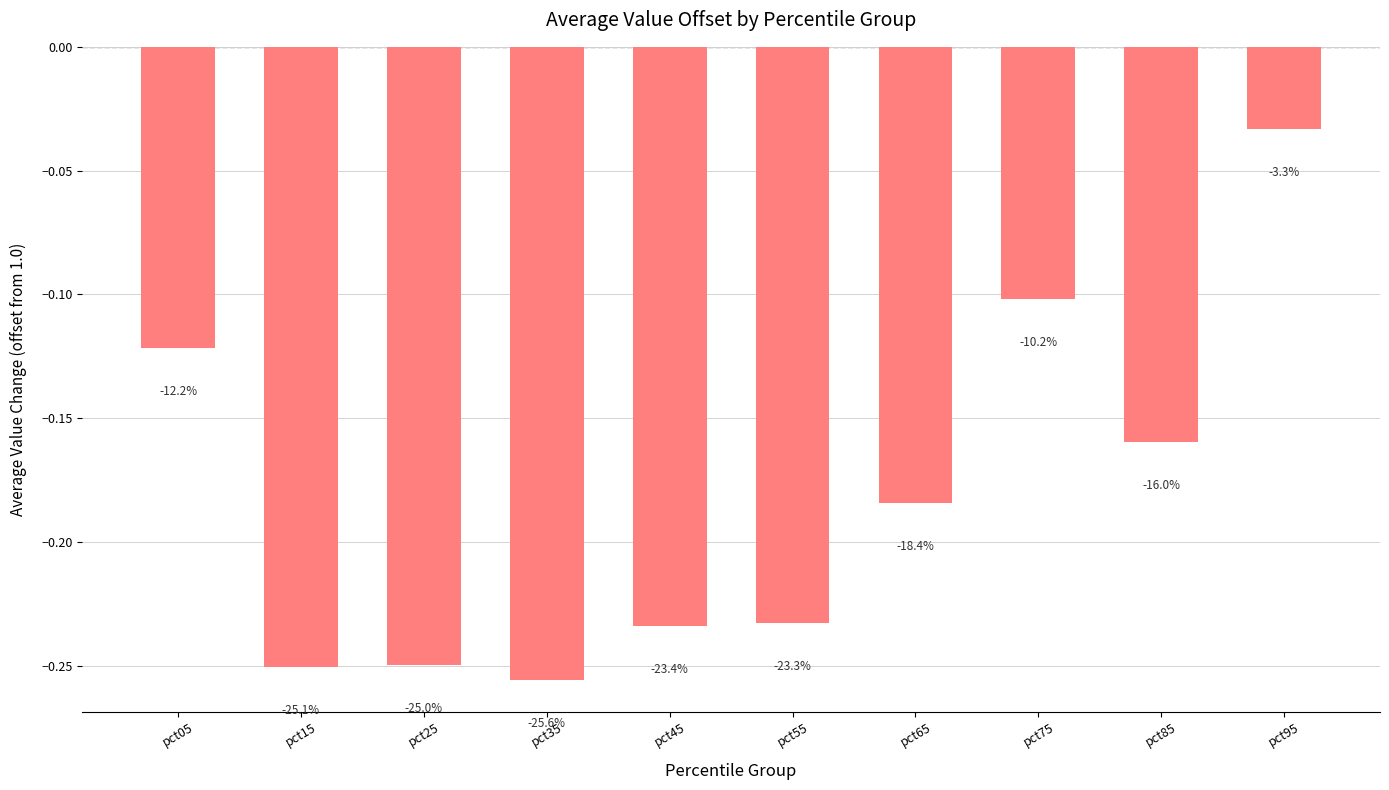

What is the difference between the maximum and second lowest values?

0.2